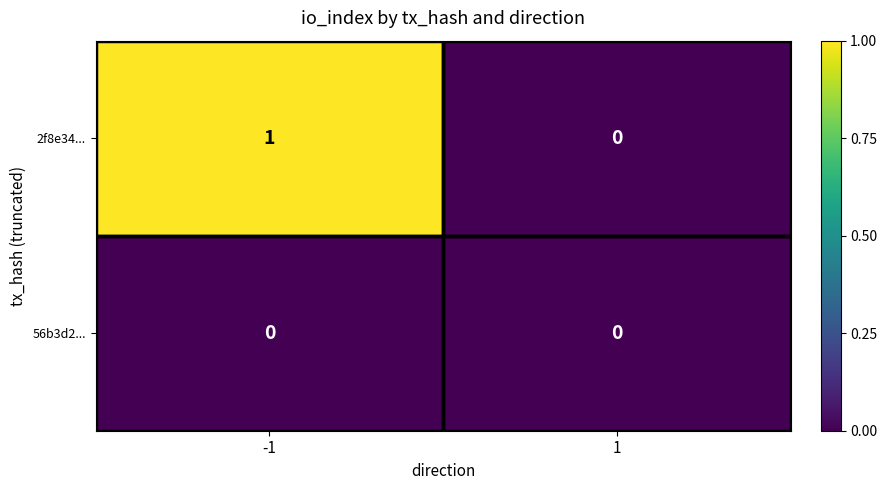

What is the spread (max minus min) of values at -1?

1